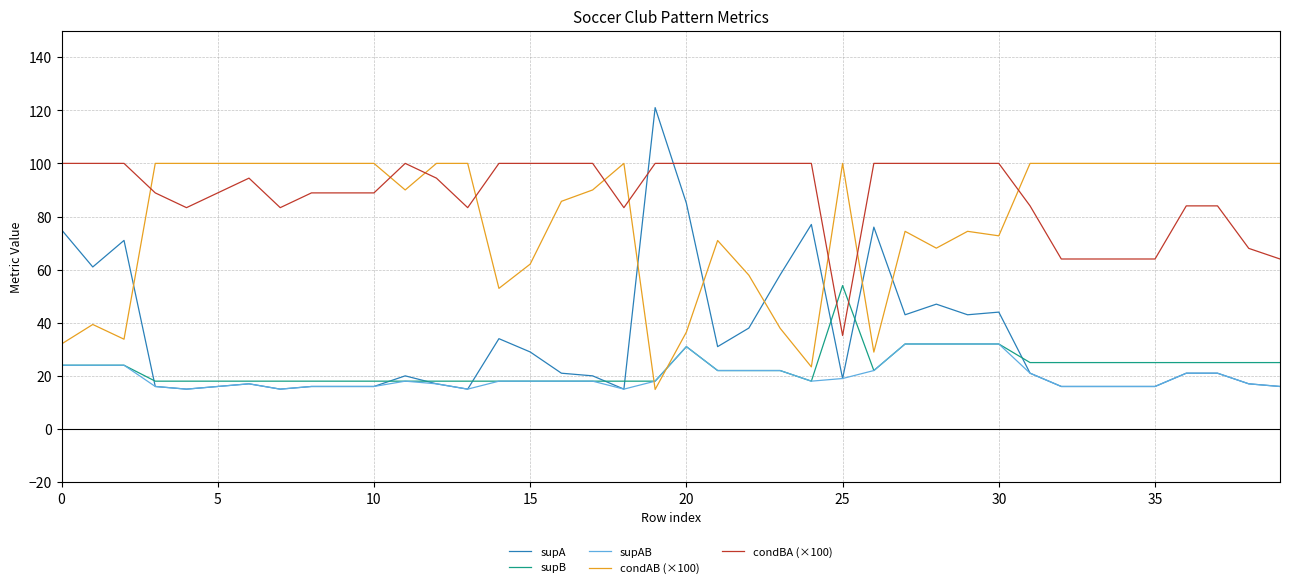

Which series ends up on top after the final intersection of supA and condAB (×100)?

condAB (×100)